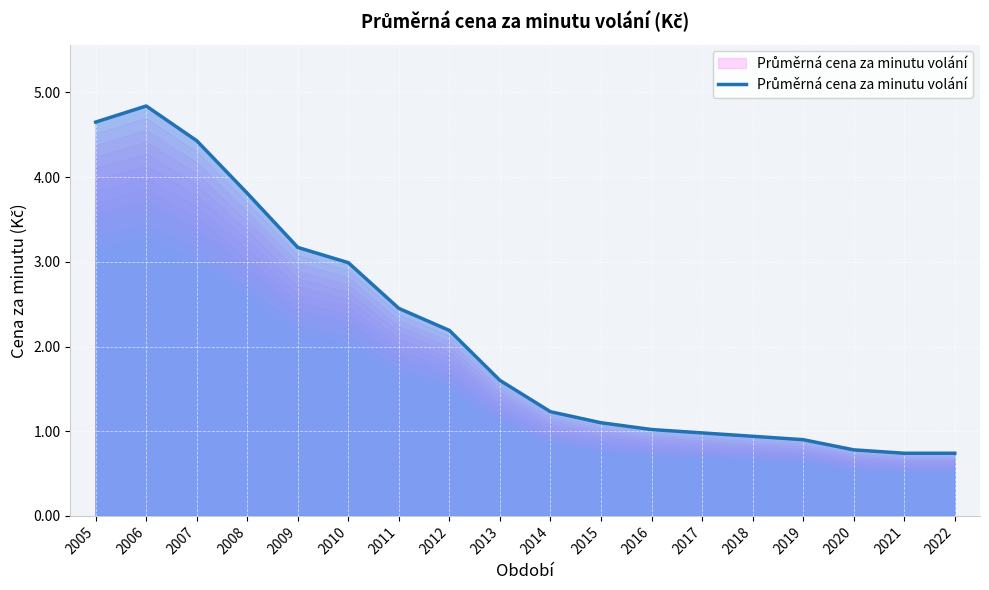

At which label does the data first exceed 1?

2005